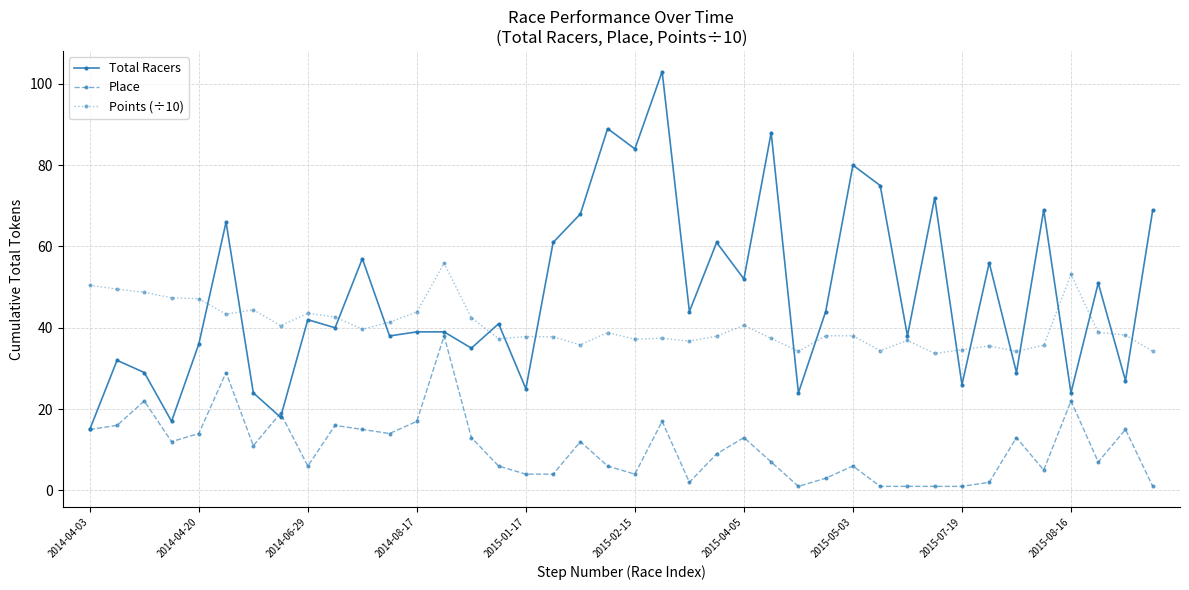

Which series has the widest spread of values?

Total Racers